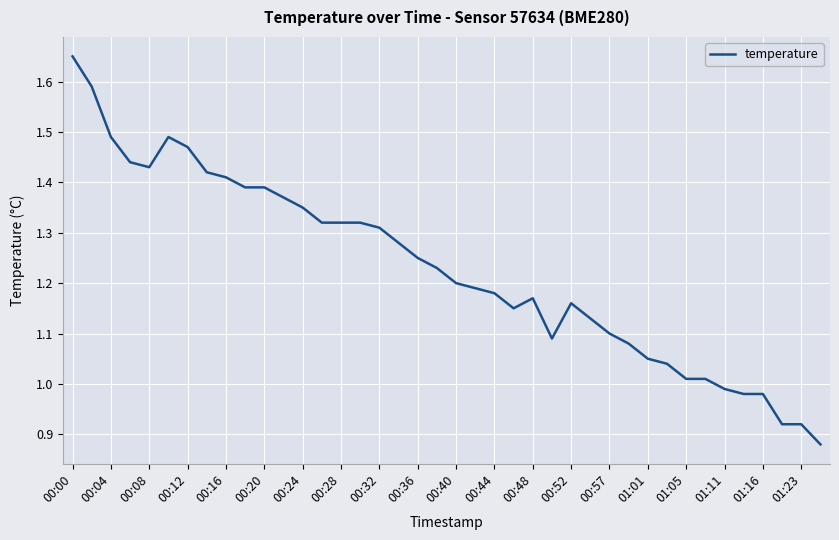

What is the difference between the maximum and minimum values?

0.8